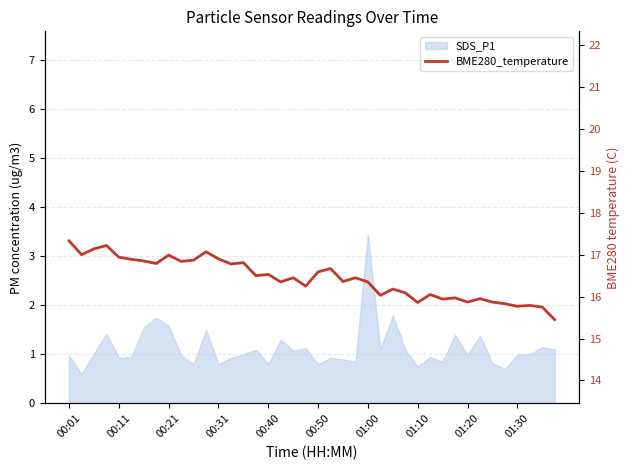

At which category does the chart reach its peak across all series?

00:01